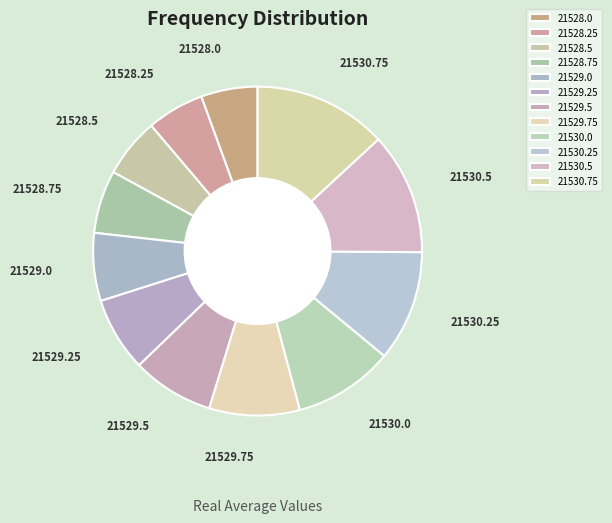

Is the sum of 21528.0 and 21528.25 greater than half?

No